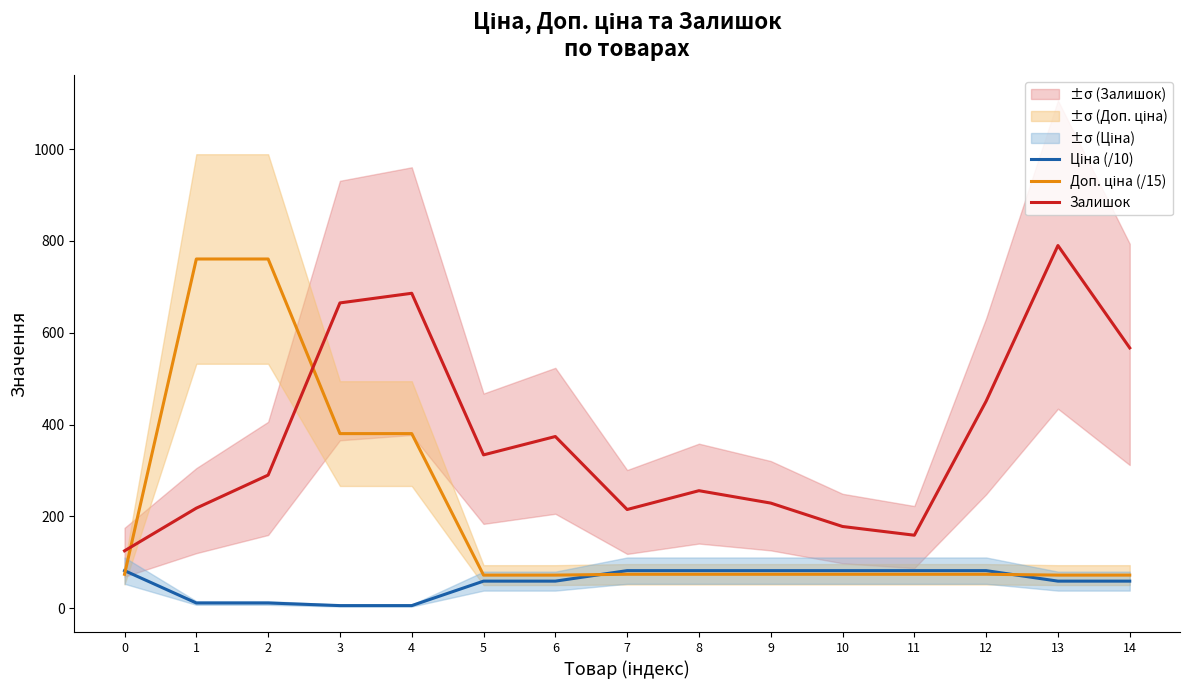

Read the Доп. ціна (/15) value at 14.

72.1